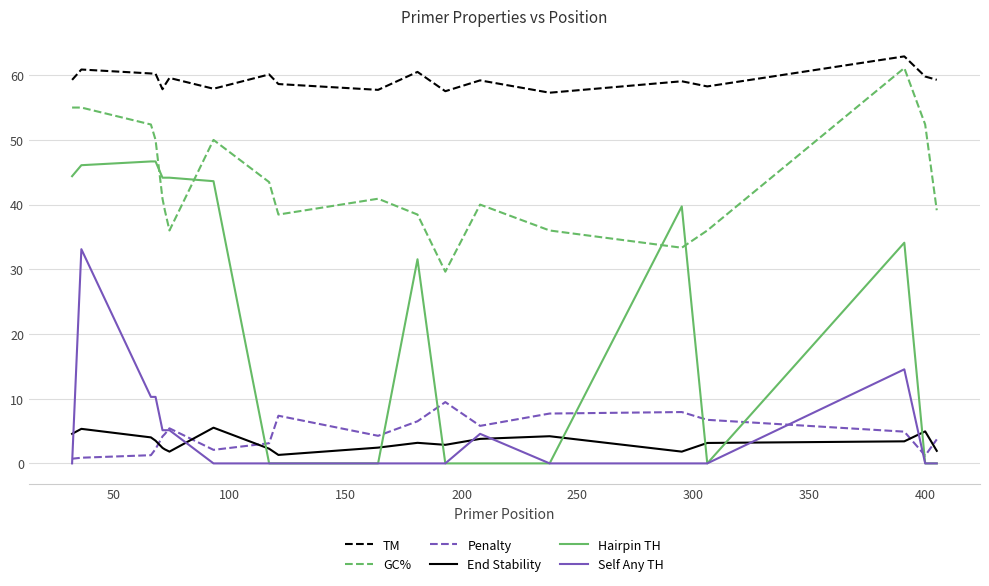

True or false: Self Any TH and TM cross at least once.

False